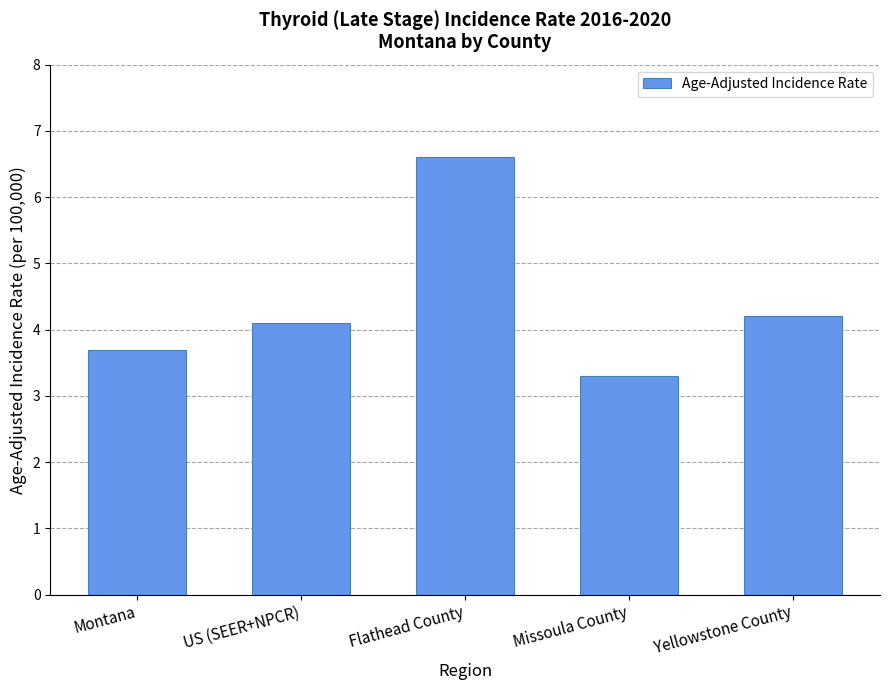

What is the difference between the maximum and second lowest values?

2.9